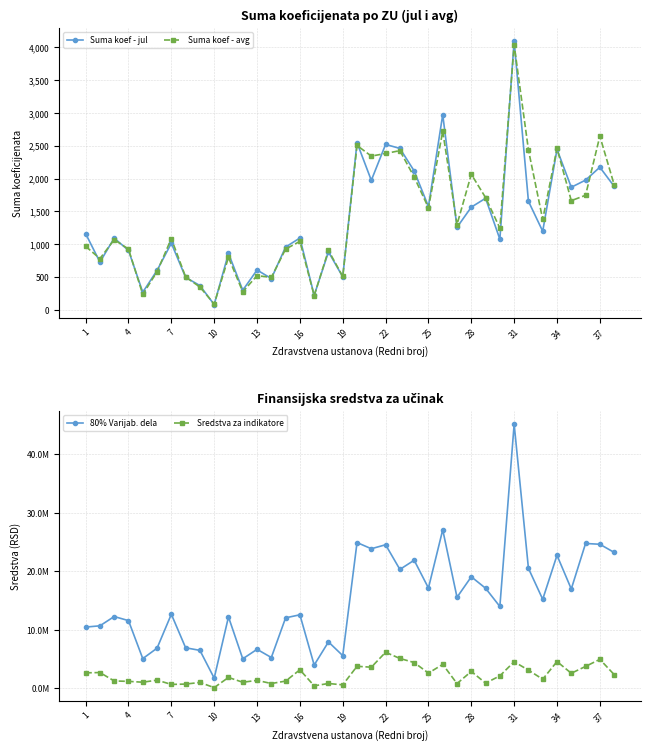

True or false: Suma koef - avg and Sredstva za indikatore intersect in this chart.

False